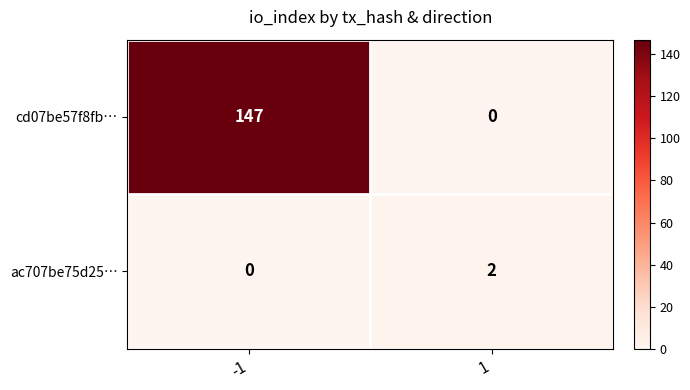

At how many categories does at least one series exceed 138?

1